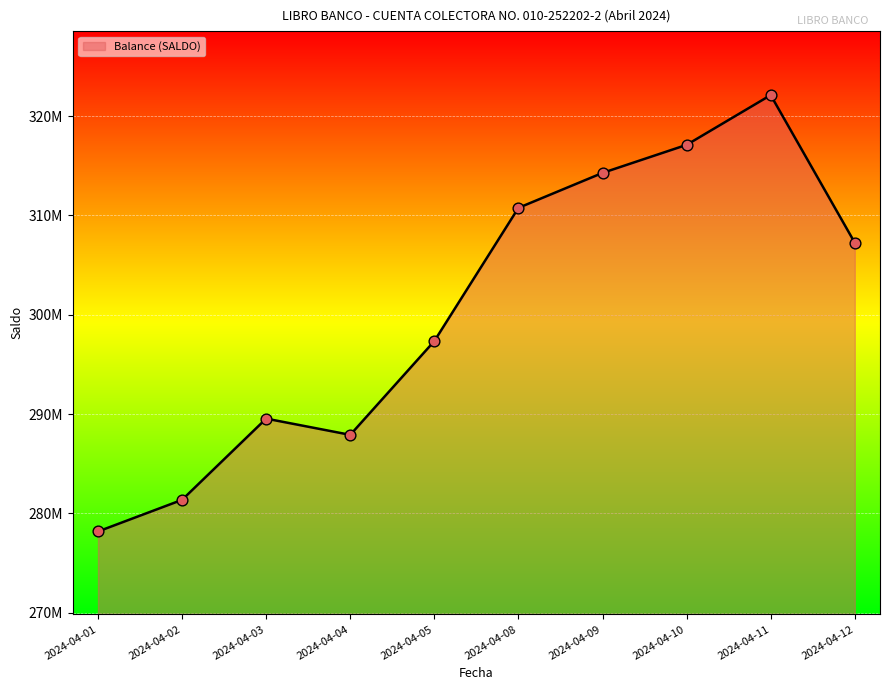

Between 2024-04-10 and 2024-04-04, which is larger?

2024-04-10